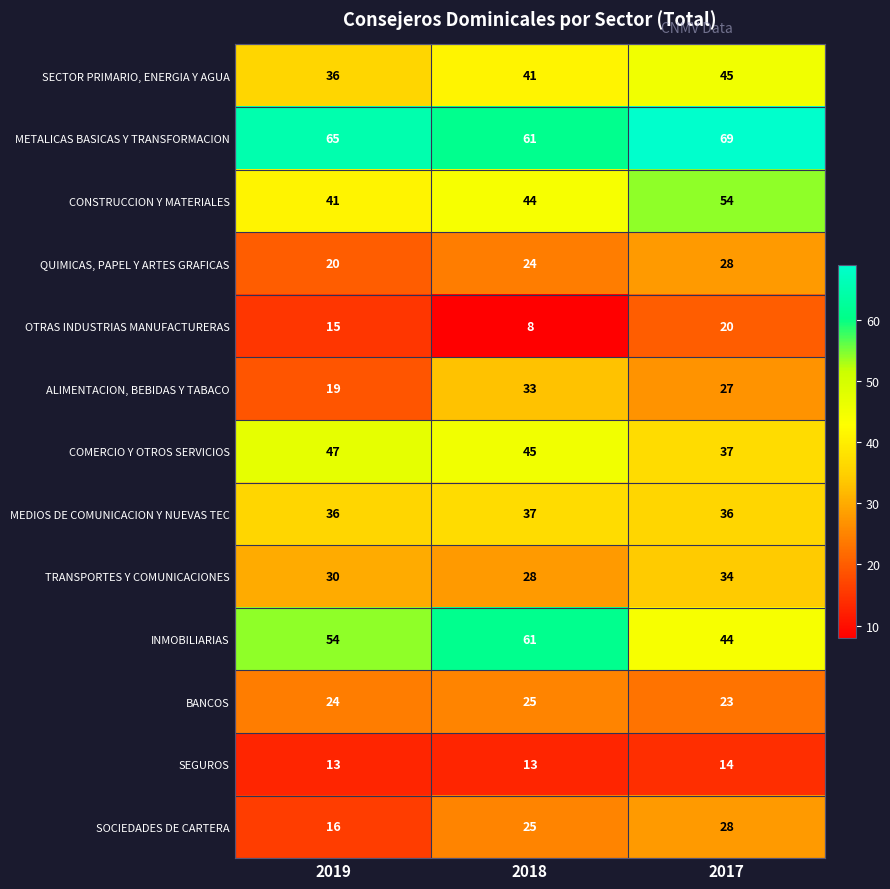

Rank the categories by ALIMENTACION, BEBIDAS Y TABACO value from highest to lowest.

2018, 2017, 2019